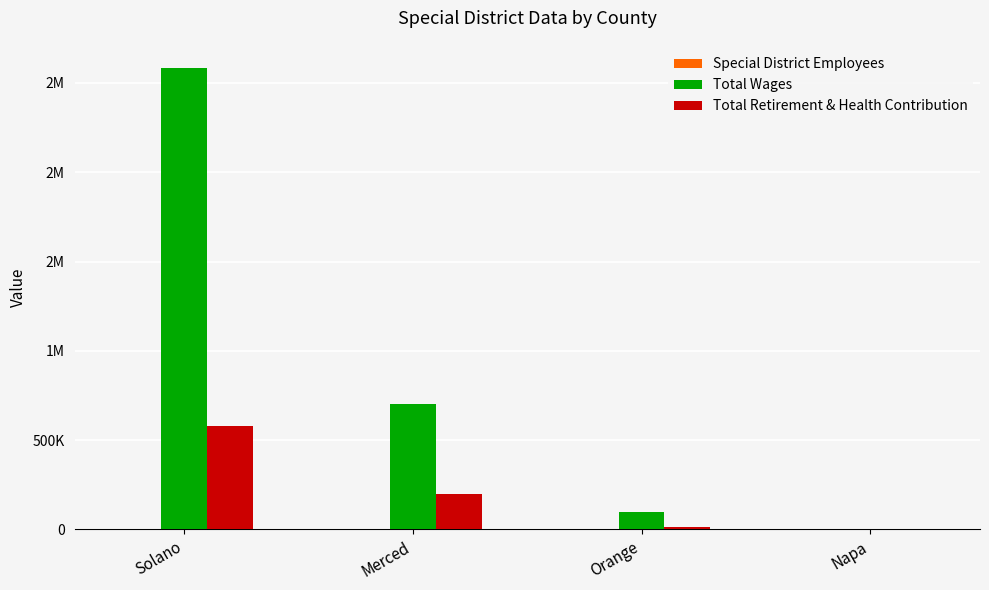

Are the bars grouped side by side (vs. stacked)?

Yes